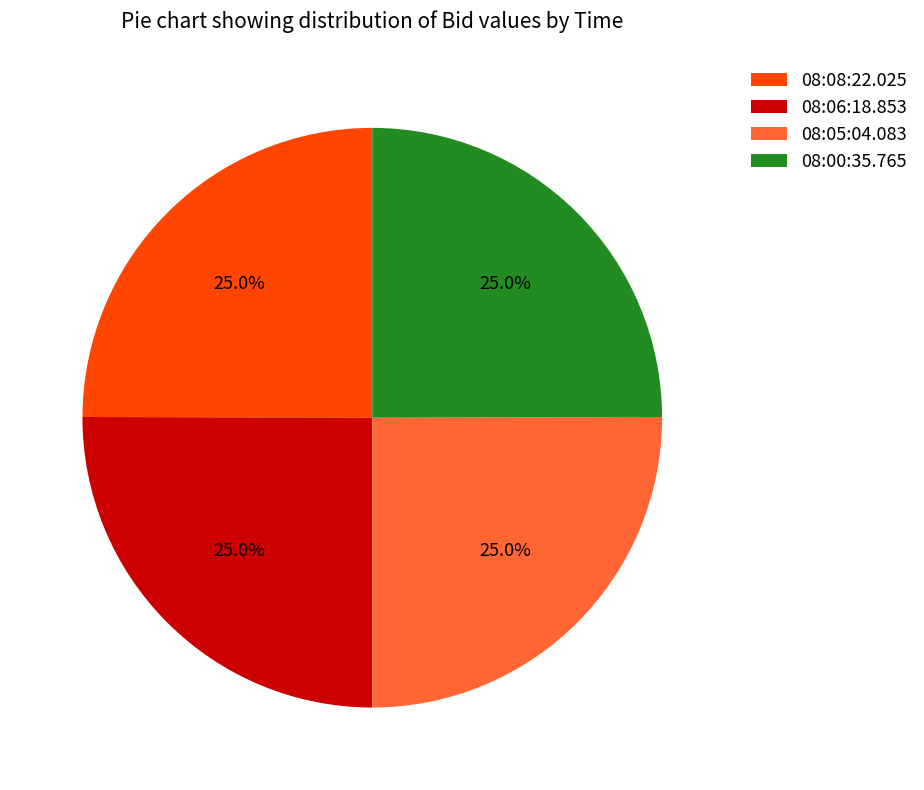

The 08:08:22.025 slice represents 16% of the pie. True or false?

False